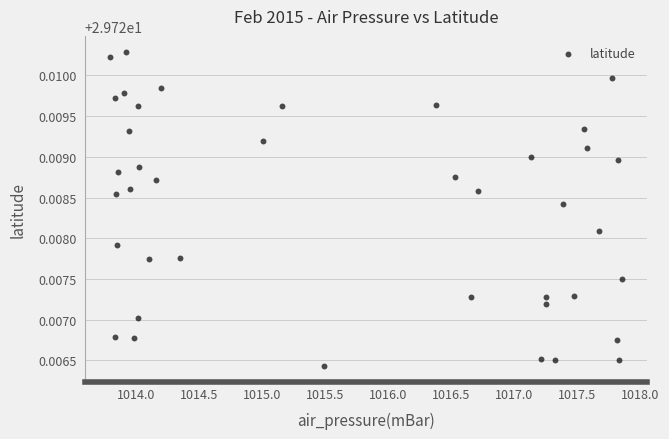

What is the range of X values (max minus min)?

4.1